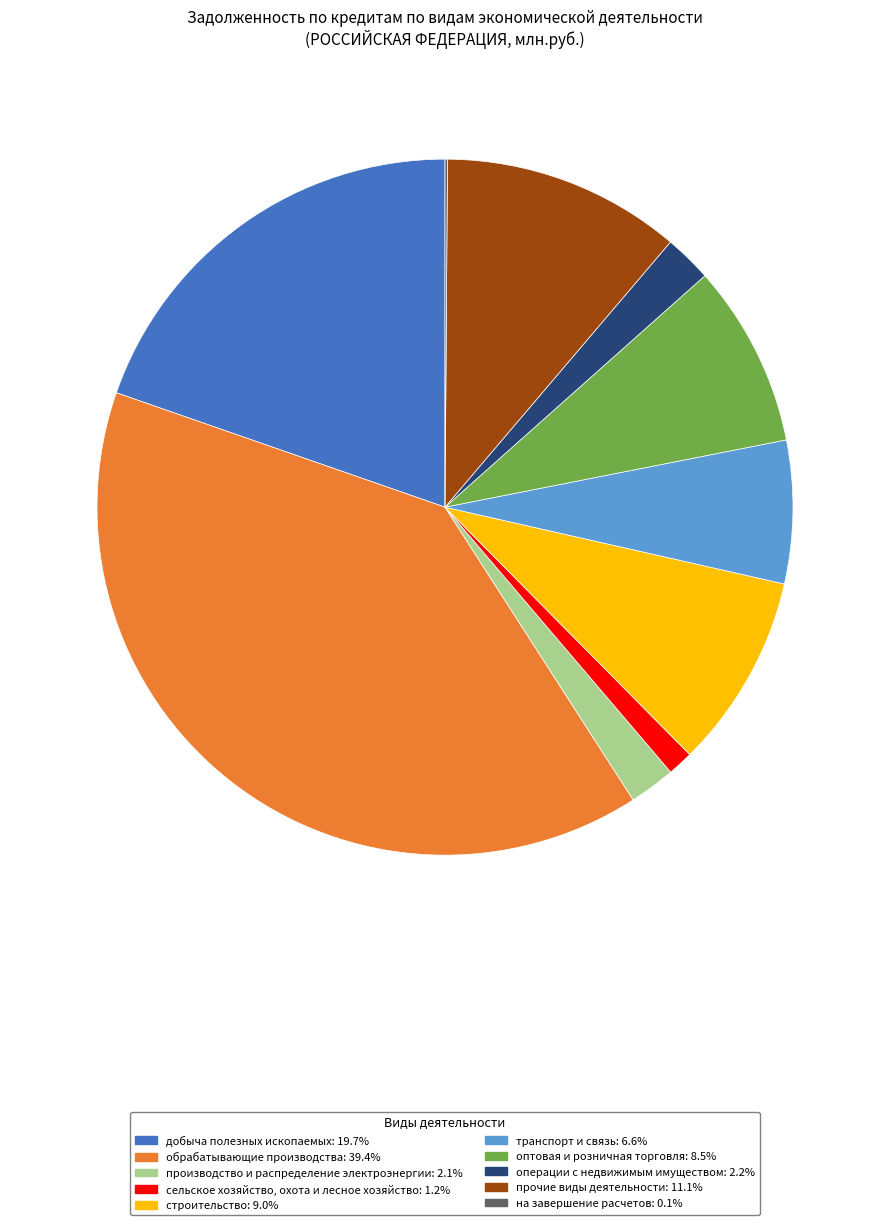

Which slice is the largest?

обрабатывающие производства